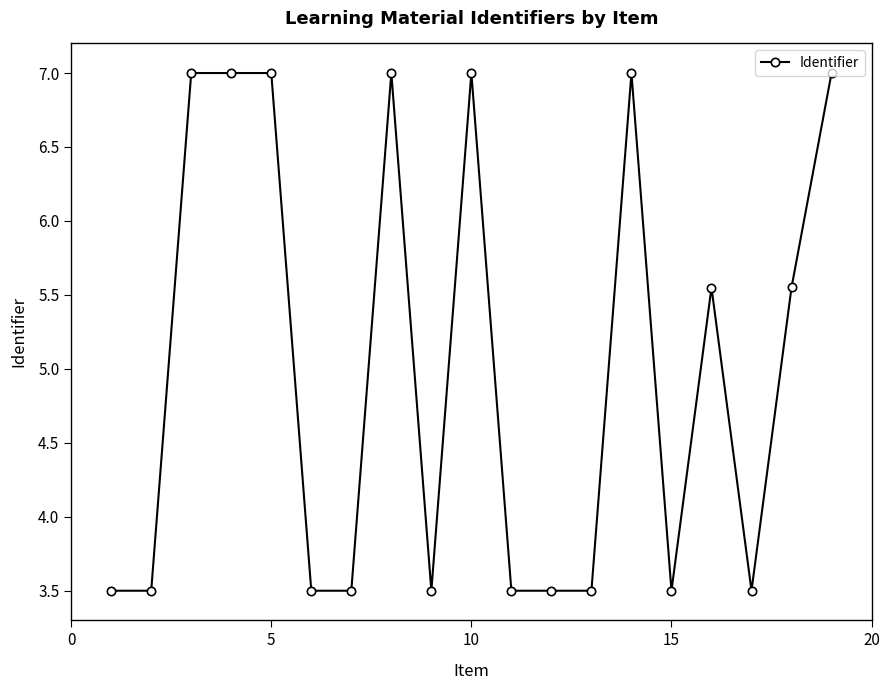

What is the value of the 8th point from the left?

7.0